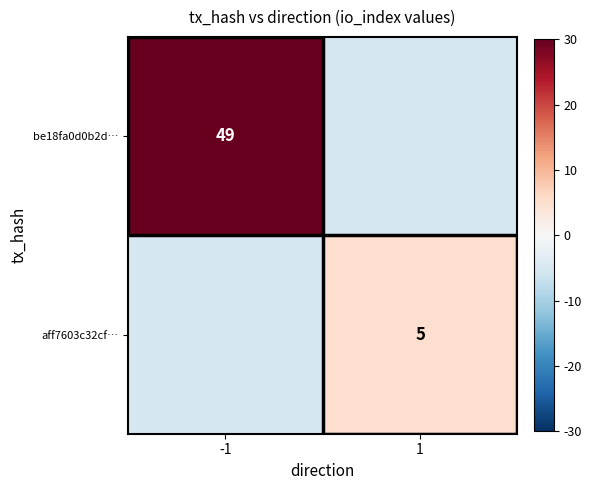

True or false: aff7603c32cf… has a value of 5 at 1.

True